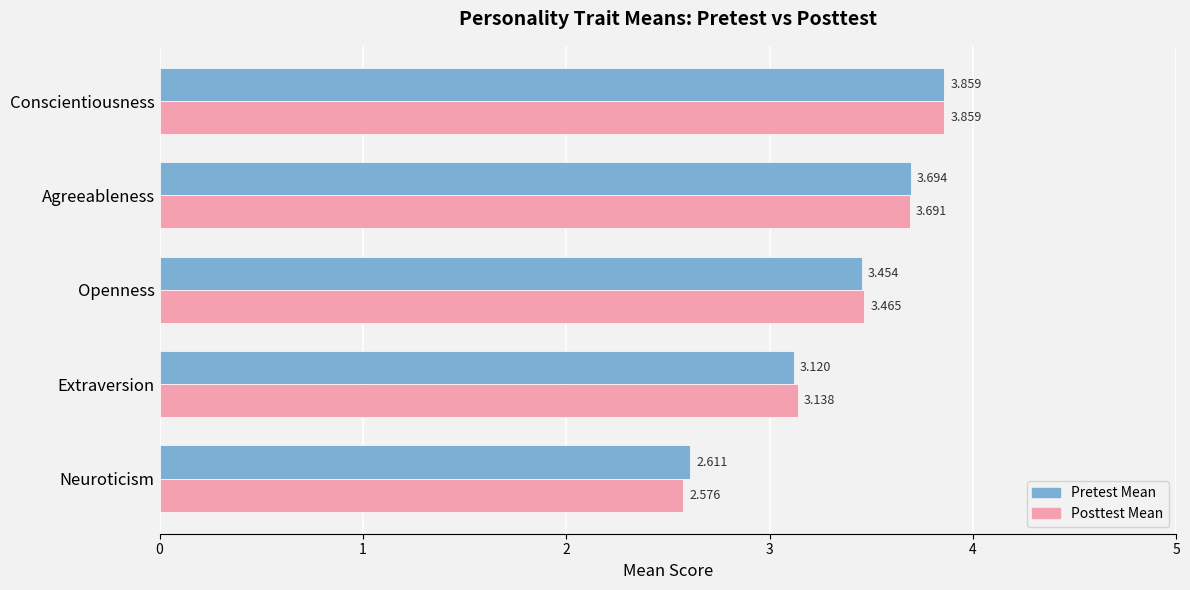

At which category is the sum across all series the highest?

Conscientiousness